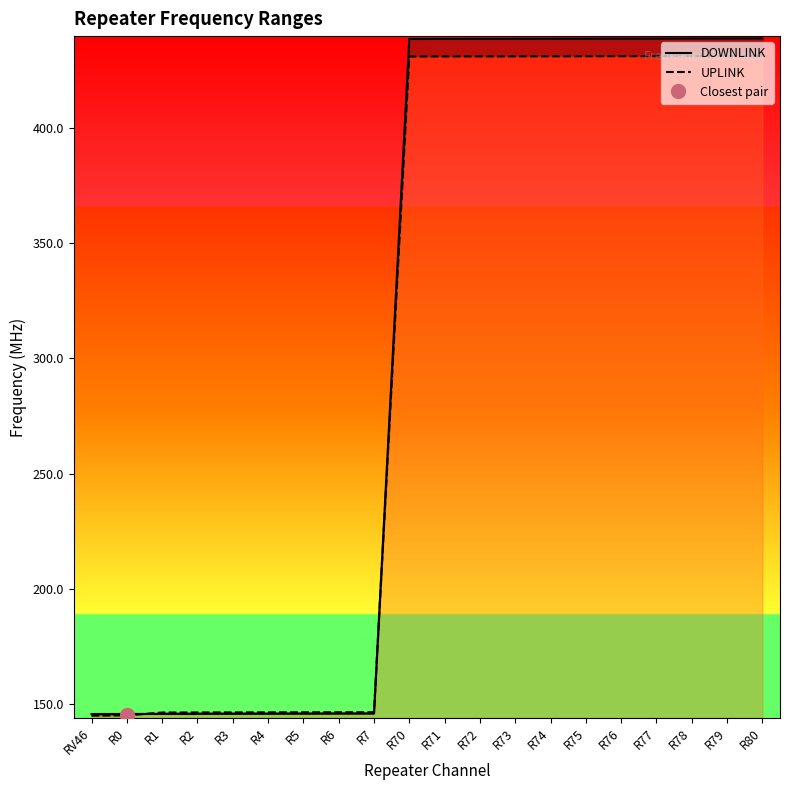

Which label corresponds to the smallest value in the chart?

RV46